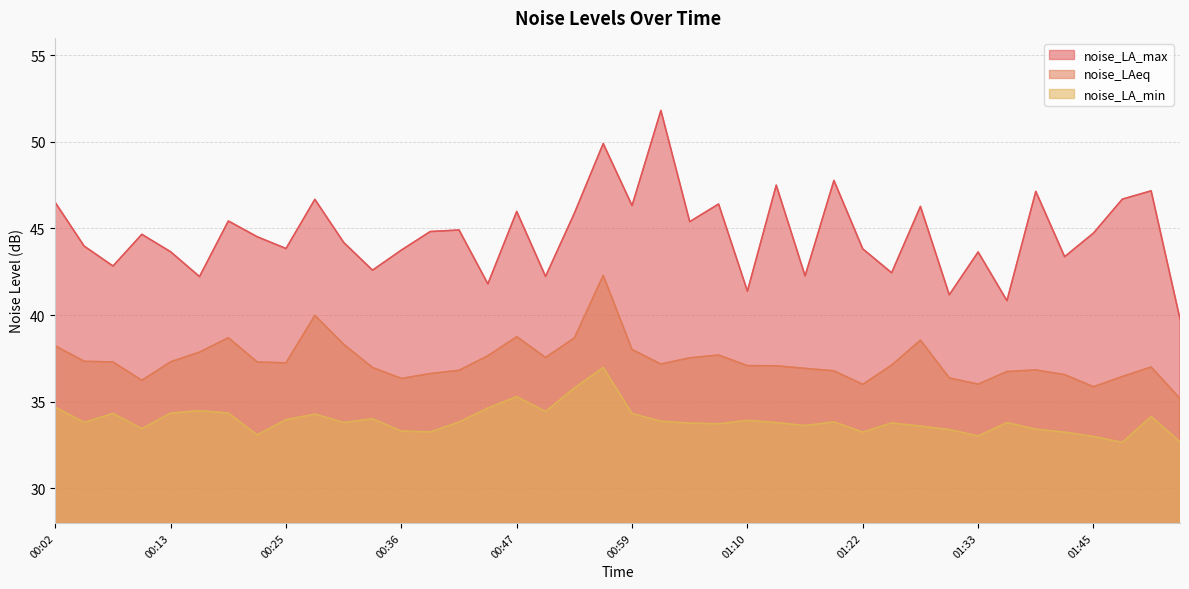

True or false: noise_LA_max has a value of 42.8 at 00:08.

True